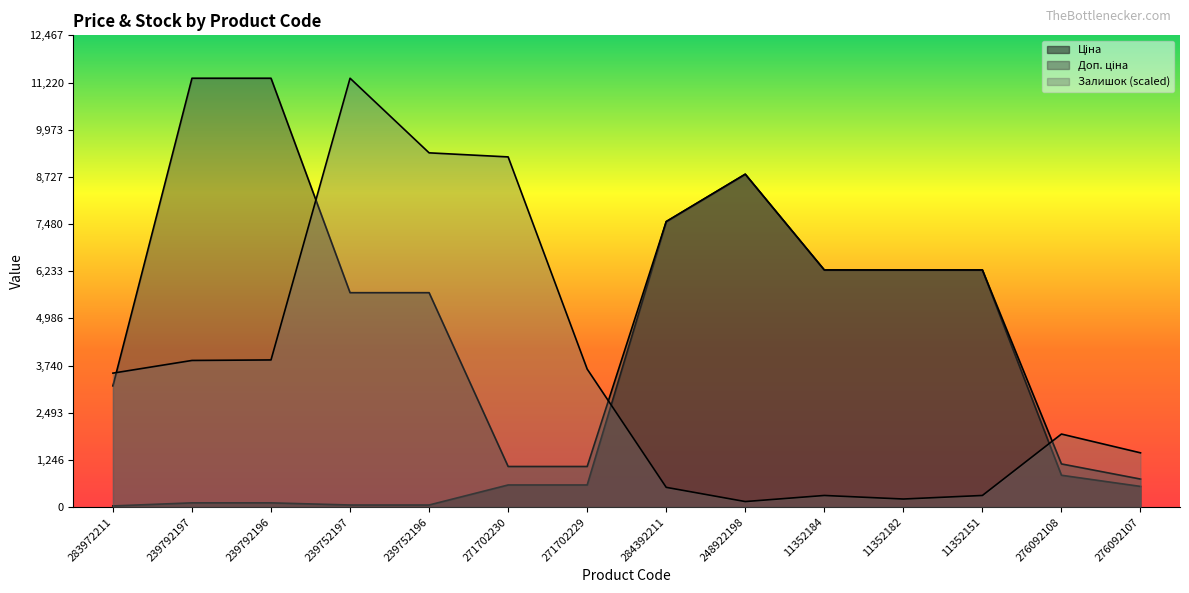

How many categories are shown in the chart?

14